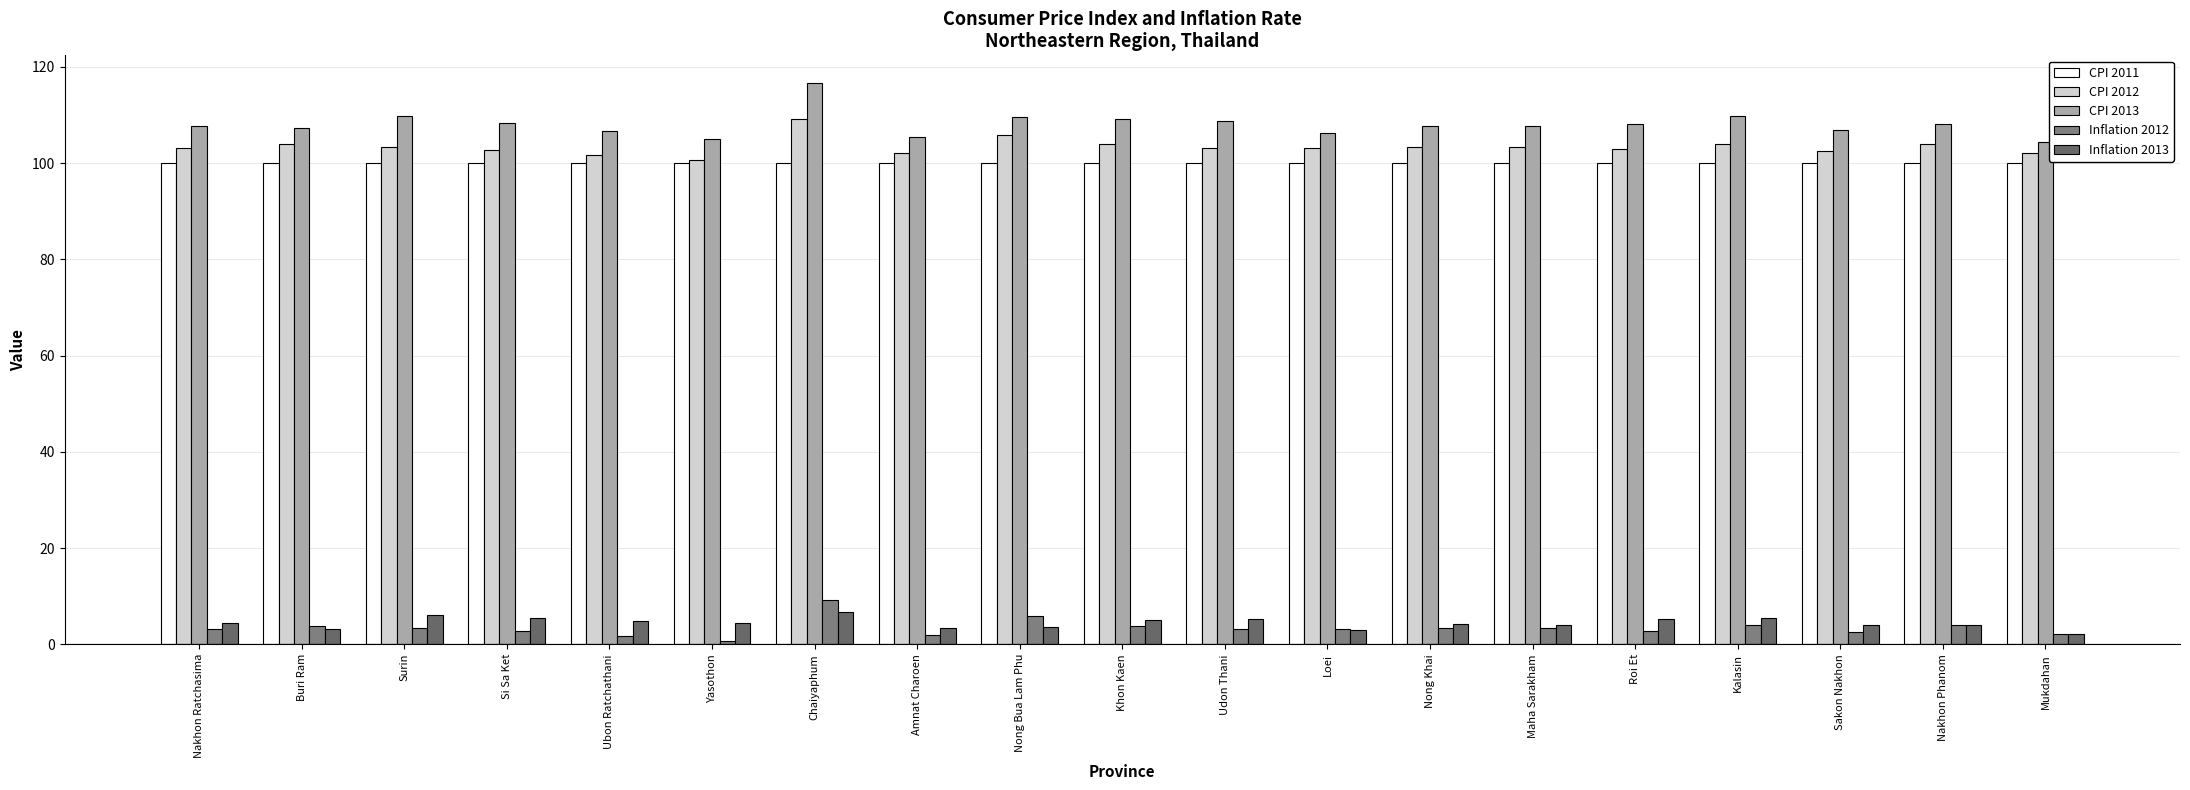

Where is CPI 2013 nearest to the value 110?

Surin